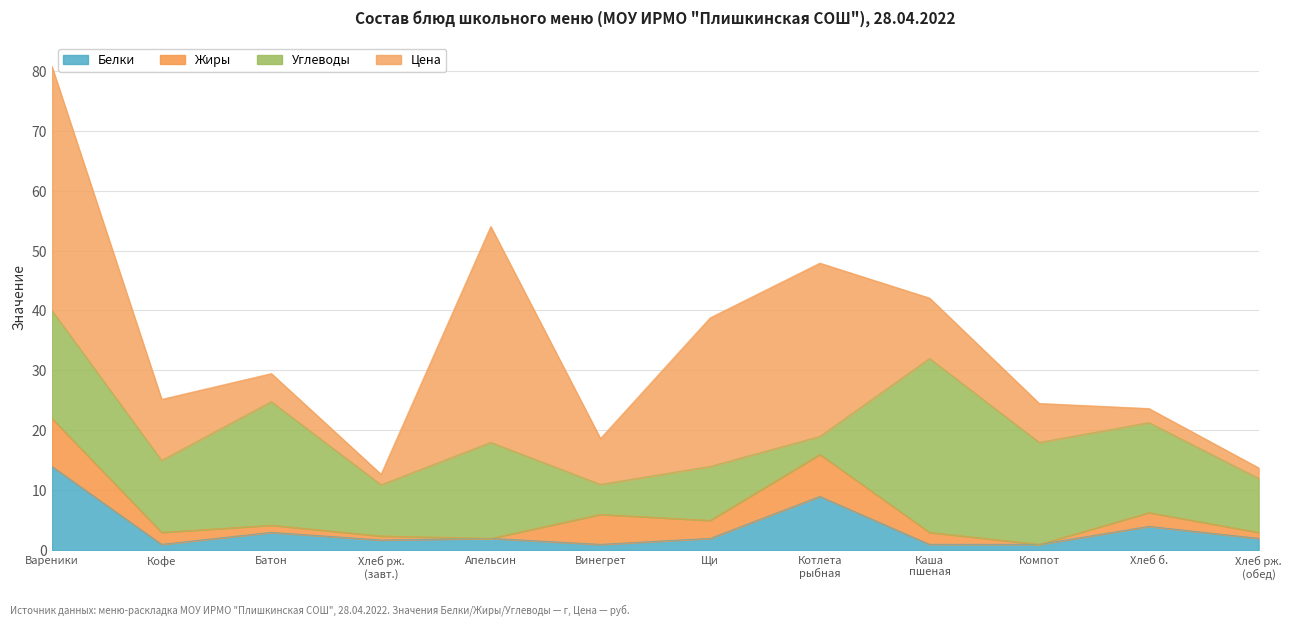

At which label does Белки reach its peak?

Вареники